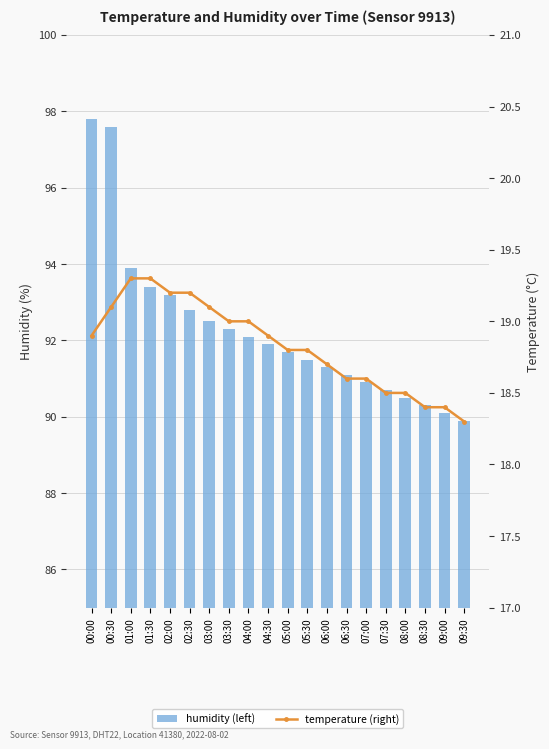

What value does the humidity (left) series have at 03:30?

92.3